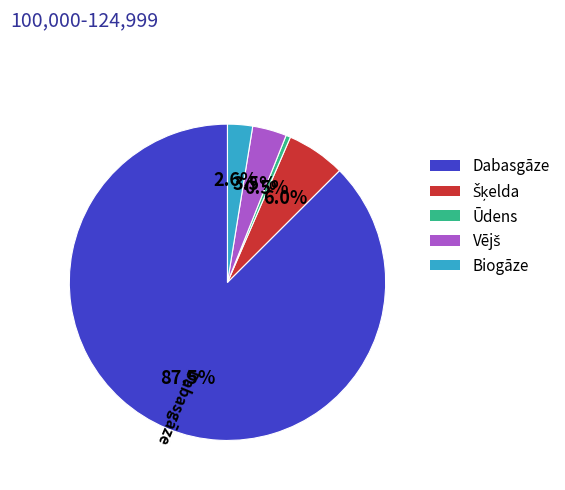

What percentage do Dabasgāze and Ūdens together represent?

87.9%